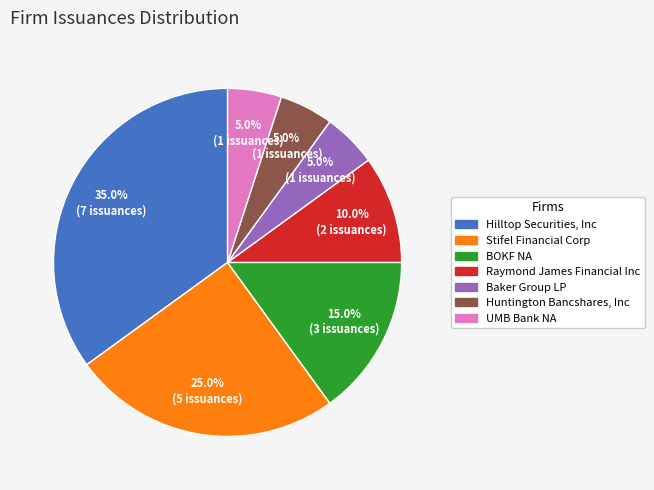

To the nearest percent, what portion does Baker Group LP represent?

5%